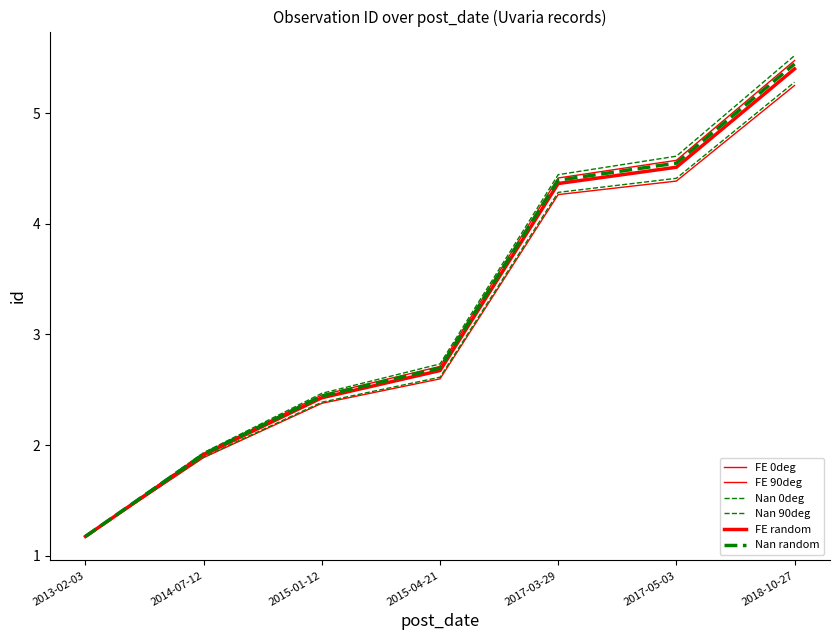

Does the chart display data point markers on the line(s)?

No